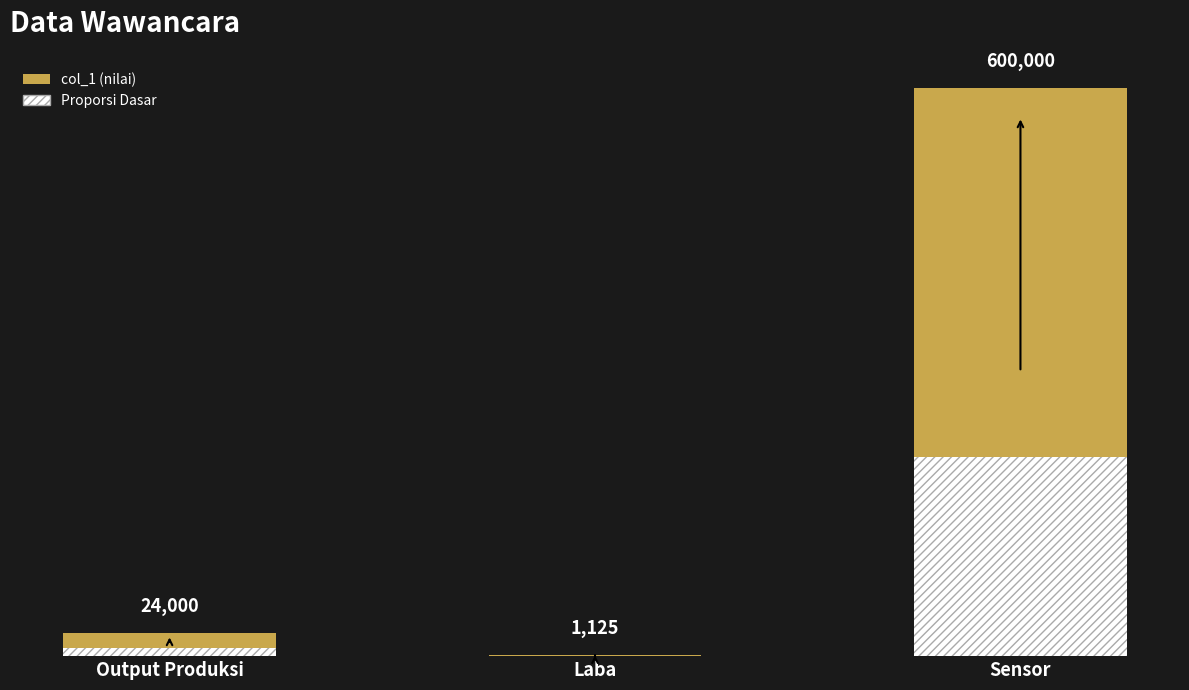

Are the bars horizontal?

No